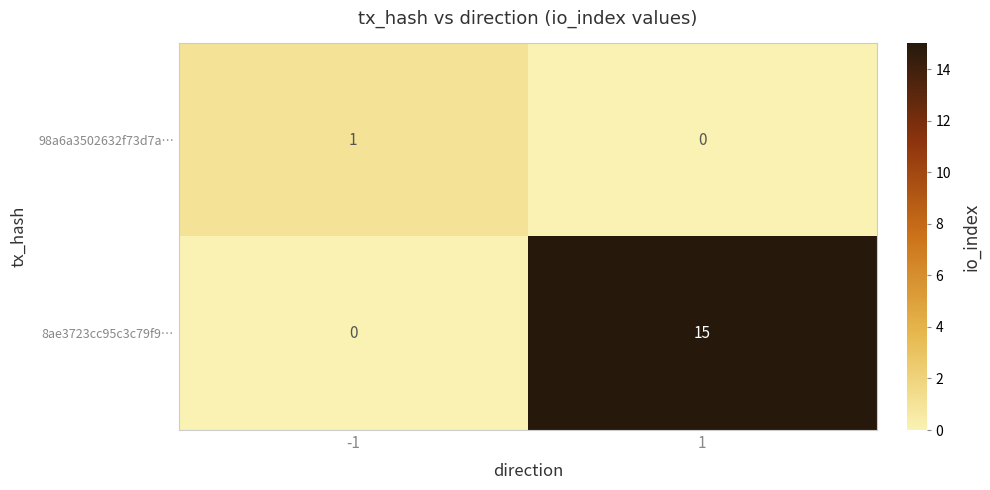

Which series has the largest range (max minus min)?

8ae3723cc95c3c79f9…